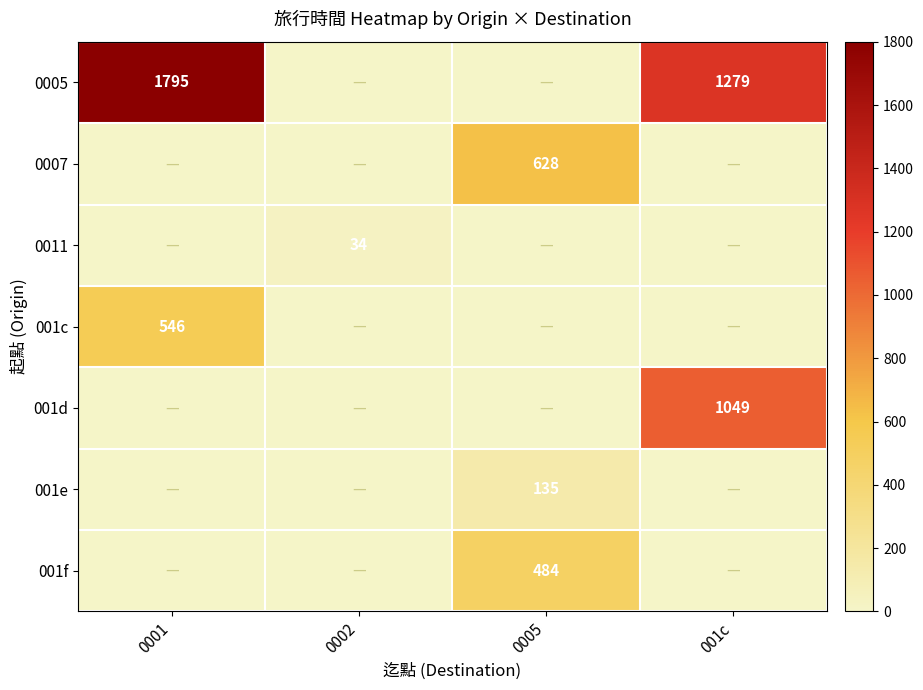

Is it true that 001e equals 135 at 0005?

True